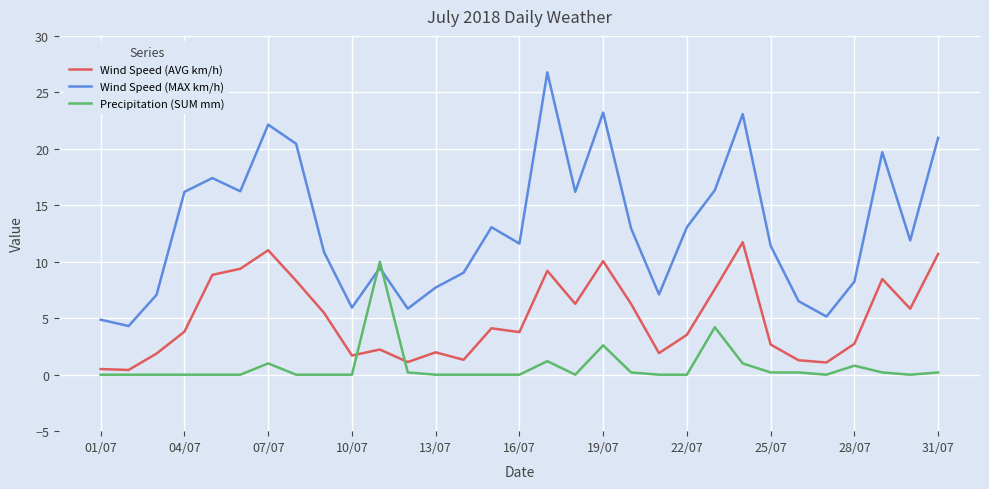

Which series has the largest range (max minus min)?

Wind Speed (MAX km/h)